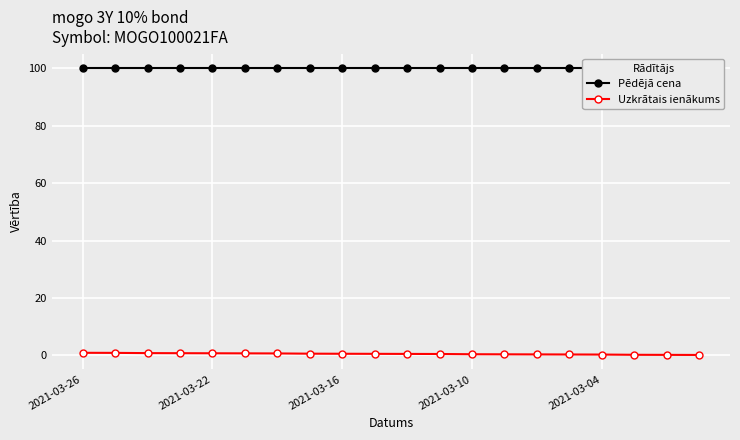

Is it true that Uzkrātais ienākums equals 0.4 at 2021-03-10?

True